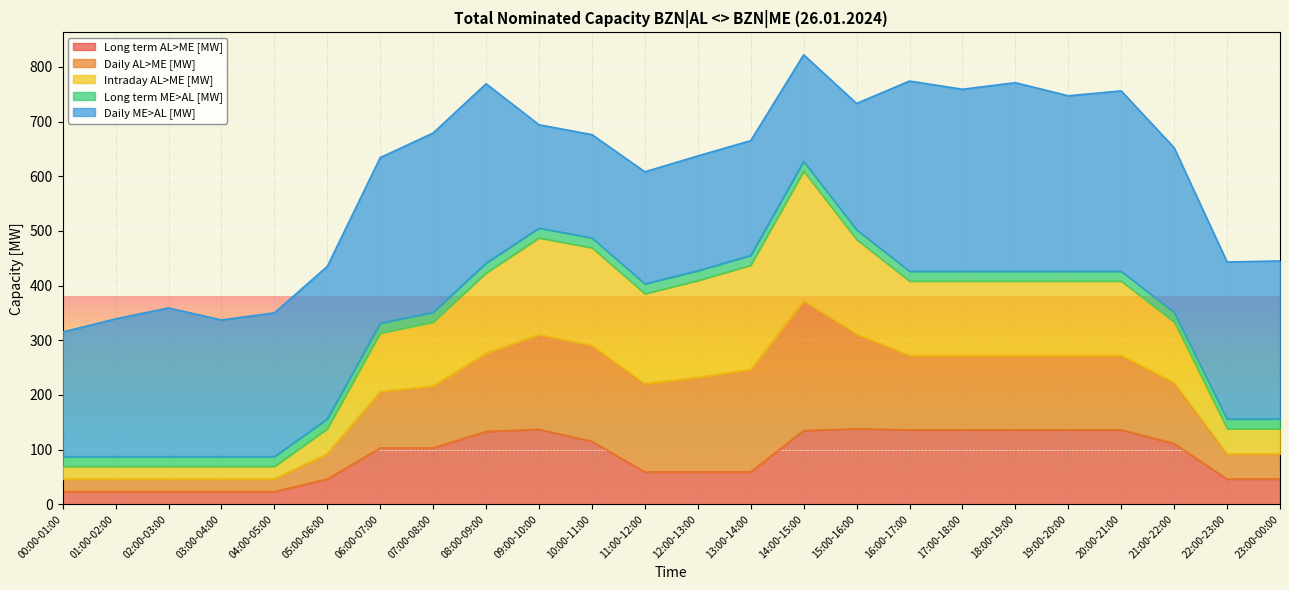

Is it true that Long term AL>ME [MW] equals 59 at 11:00-12:00?

True